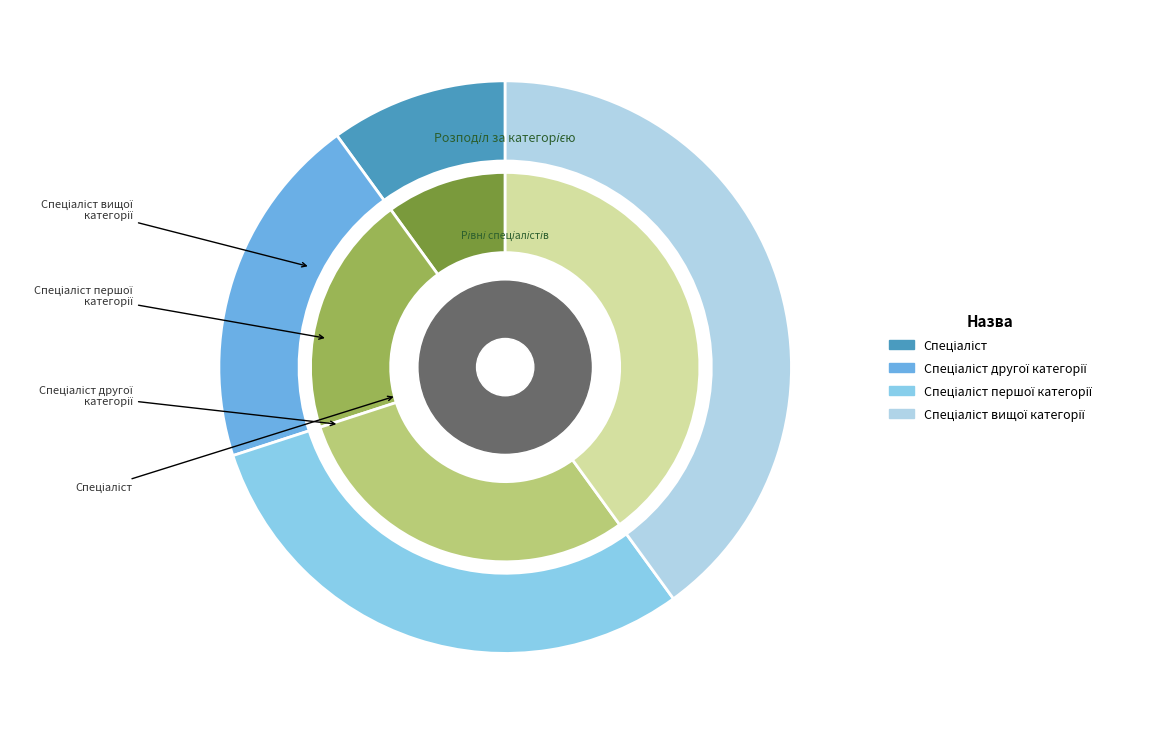

To the nearest percent, what is the difference between the largest and smallest slice percentages?

30%